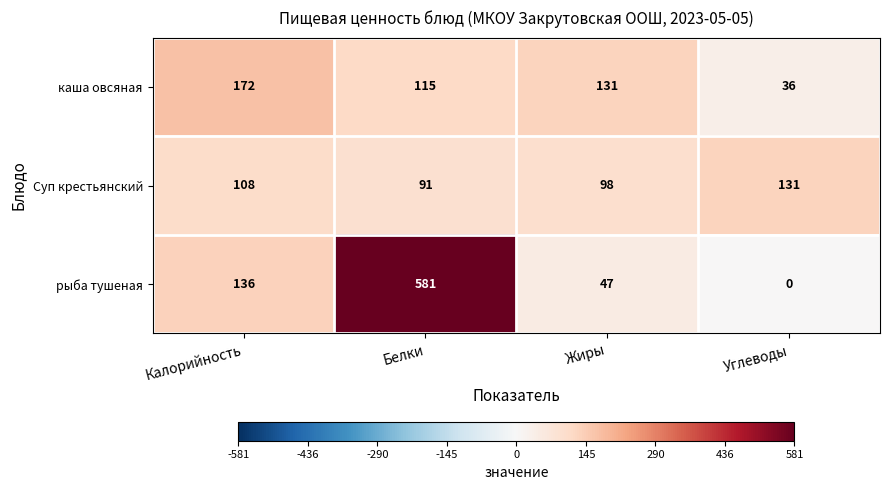

True or false: рыба тушеная has a value of 55 at Калорийность.

False